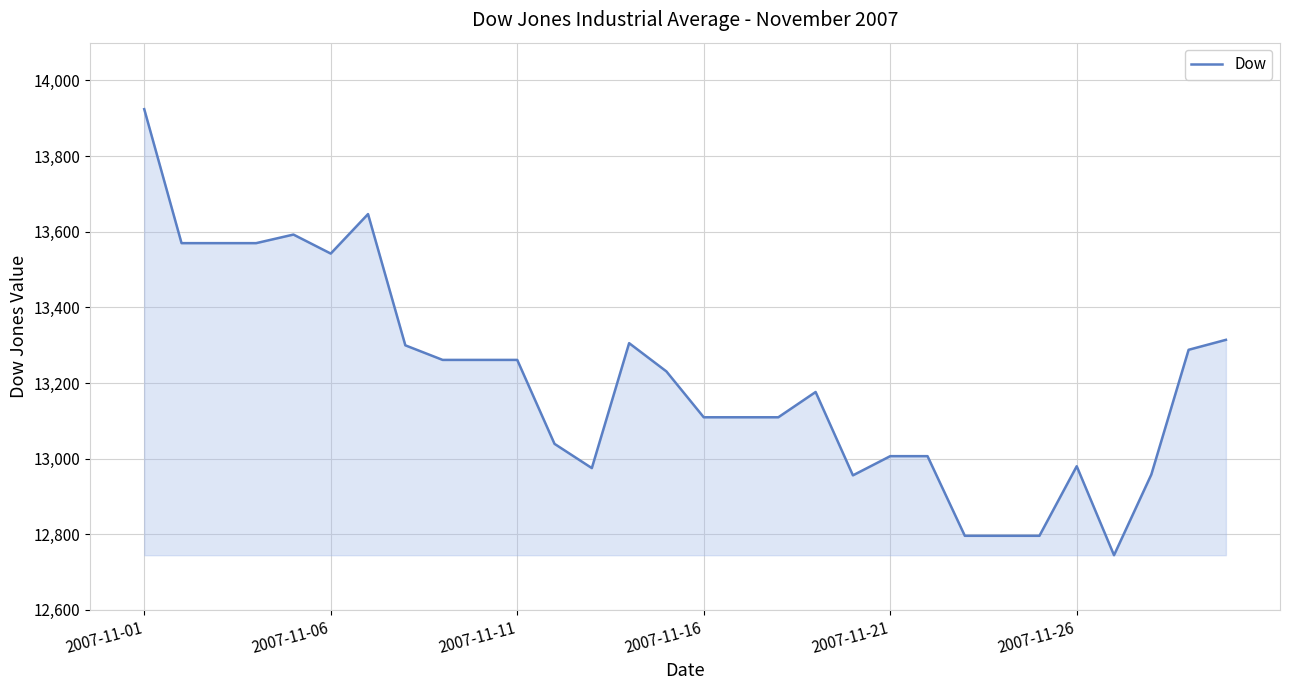

What is the minimum value shown in the chart?

12744.8